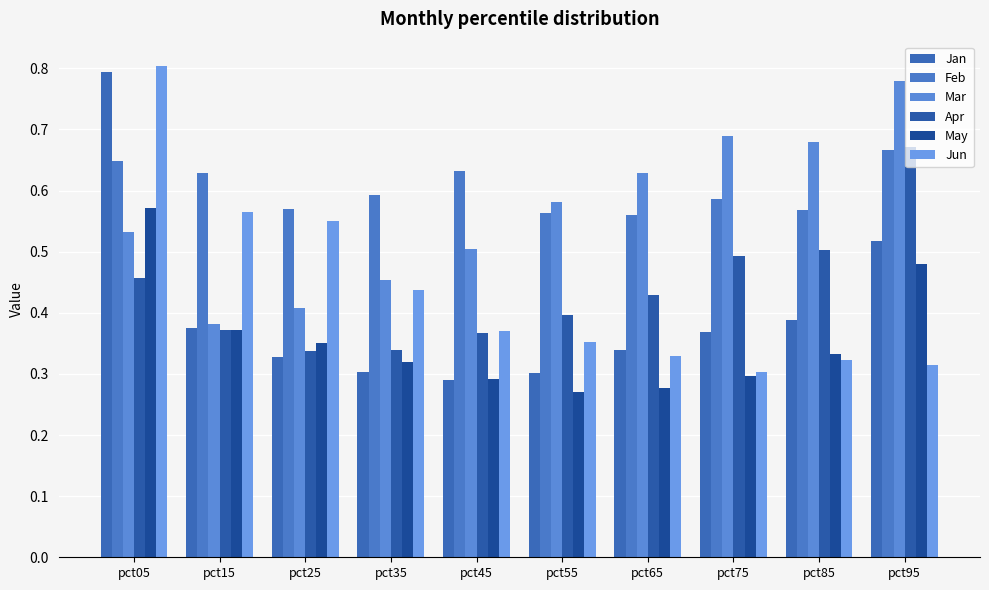

Reading right to left, list all the values displayed in this chart.

Jan: 0.5	0.4	0.4	0.3	0.3	0.3	0.3	0.3	0.4	0.8
Feb: 0.7	0.6	0.6	0.6	0.6	0.6	0.6	0.6	0.6	0.6
Mar: 0.8	0.7	0.7	0.6	0.6	0.5	0.5	0.4	0.4	0.5
Apr: 0.7	0.5	0.5	0.4	0.4	0.4	0.3	0.3	0.4	0.5
May: 0.5	0.3	0.3	0.3	0.3	0.3	0.3	0.4	0.4	0.6
Jun: 0.3	0.3	0.3	0.3	0.4	0.4	0.4	0.5	0.6	0.8